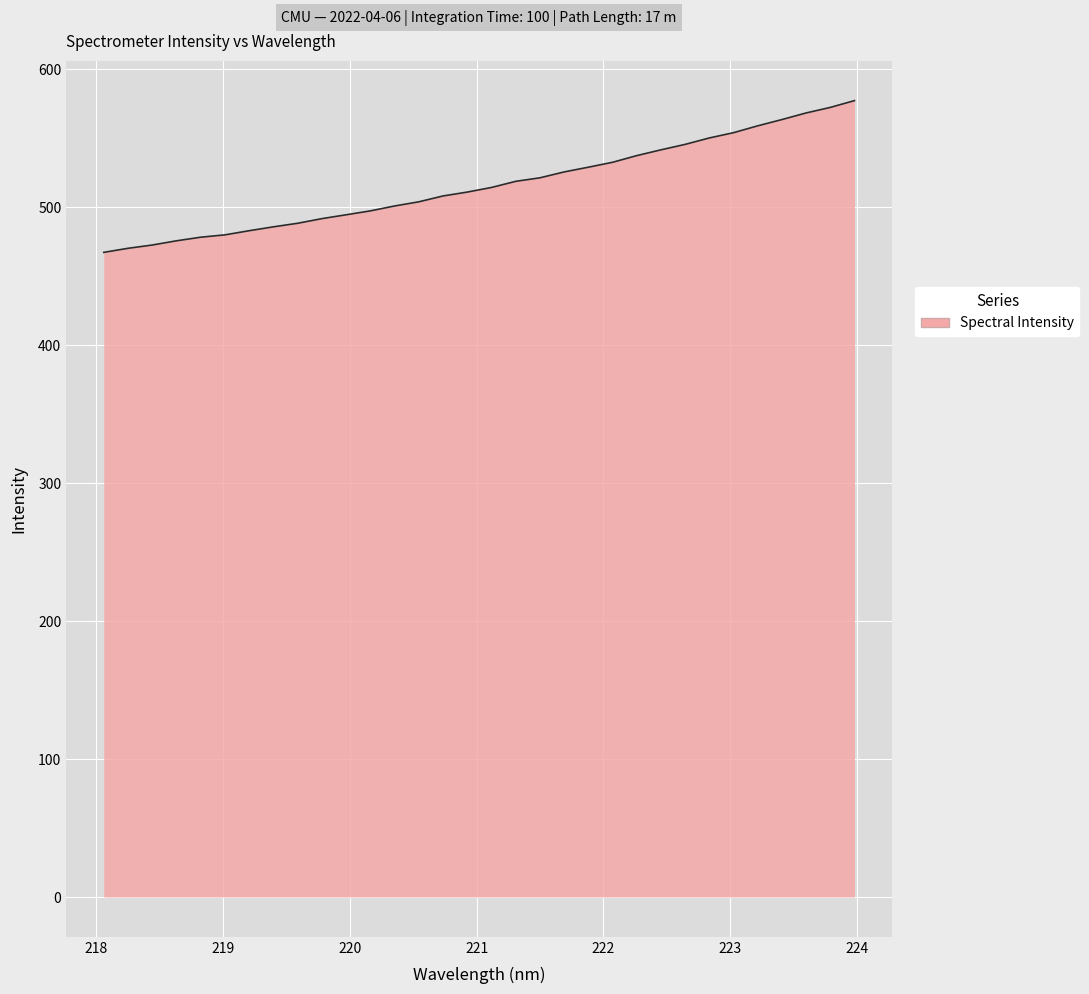

What is the smallest value displayed?

467.0